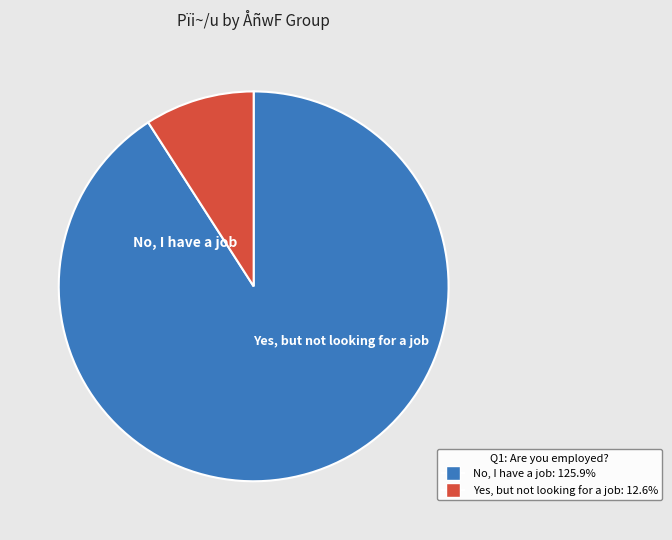

How many slices are in this pie chart?

2